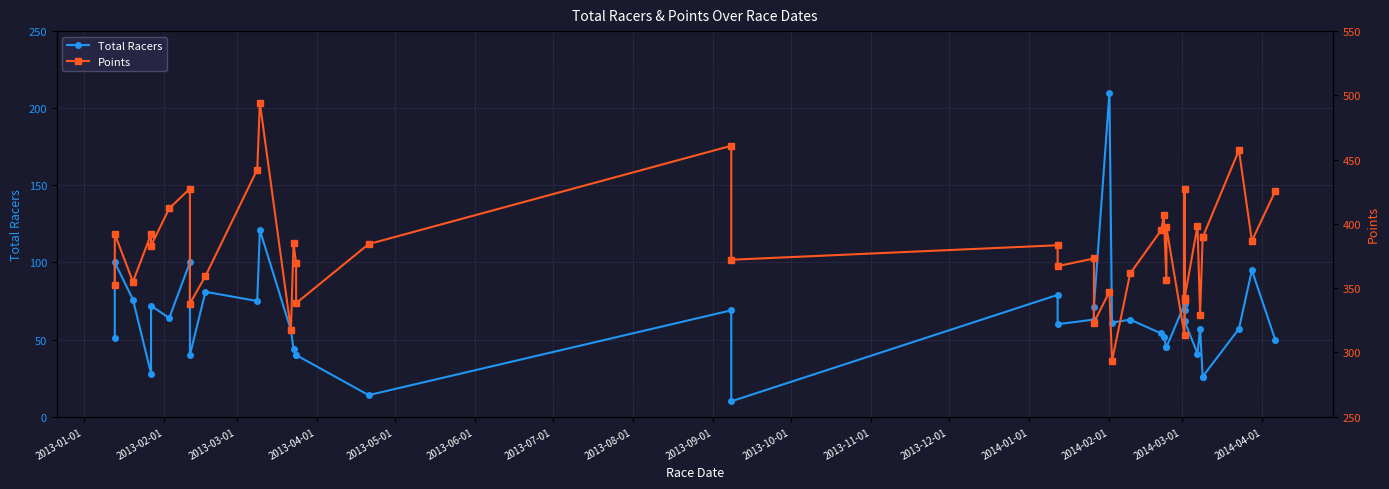

What is the greatest value displayed?

494.3